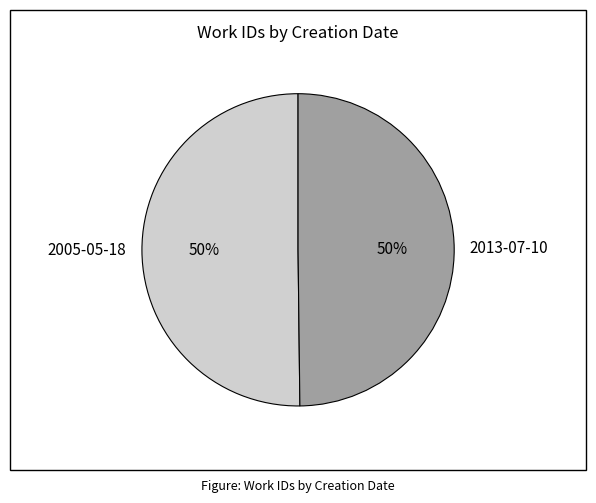

To the nearest percent, what is the average slice percentage?

50%